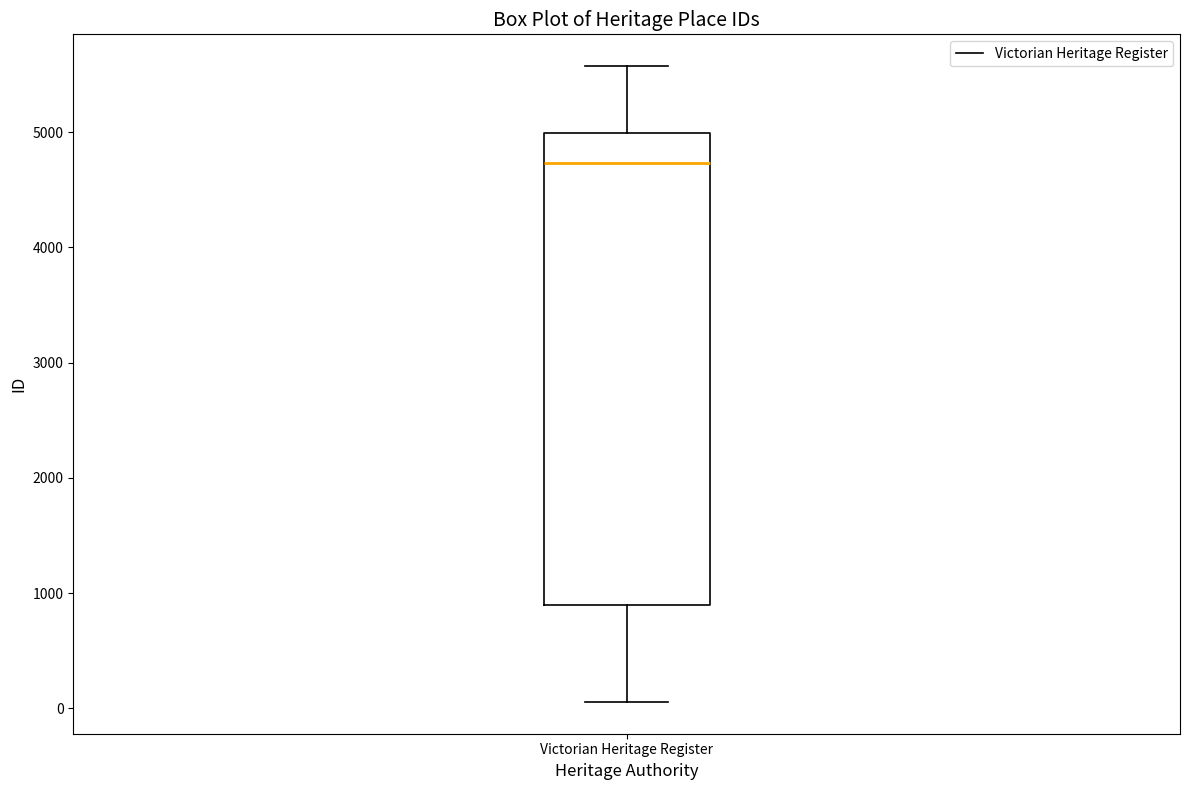

Read this box plot against the y-axis: the position of the median line, the range covered by the box, and the ends of both whiskers. The values are not printed on the chart, so give them approximately, as read against the axis.

median 4700, box 900 to 5000, whiskers 100 to 5600